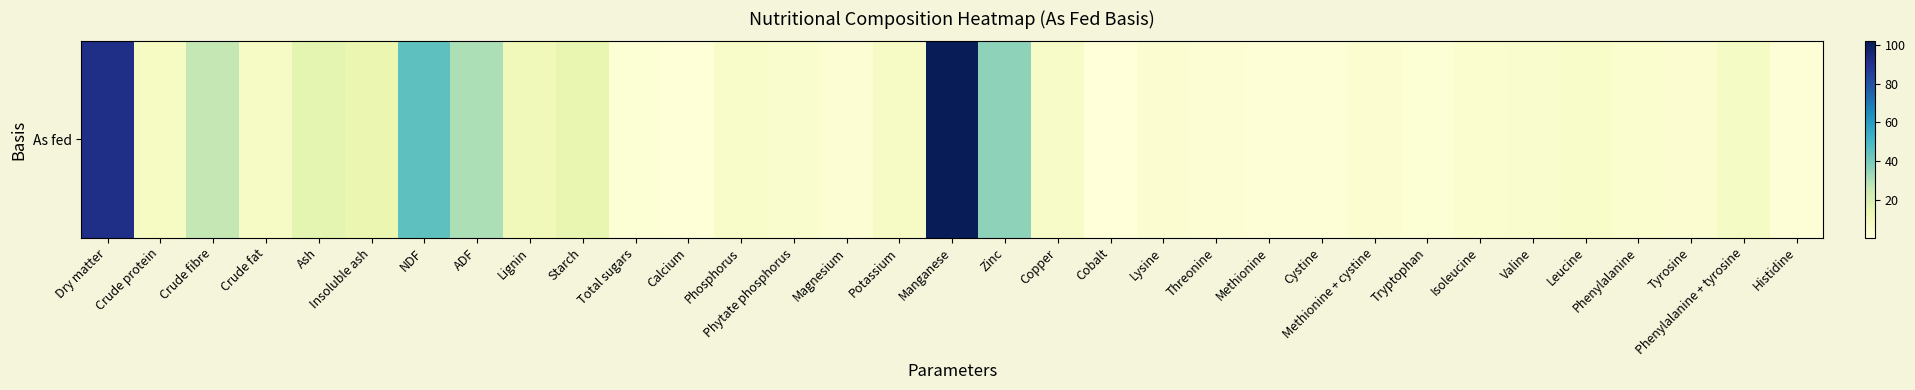

What is the average value?

14.2